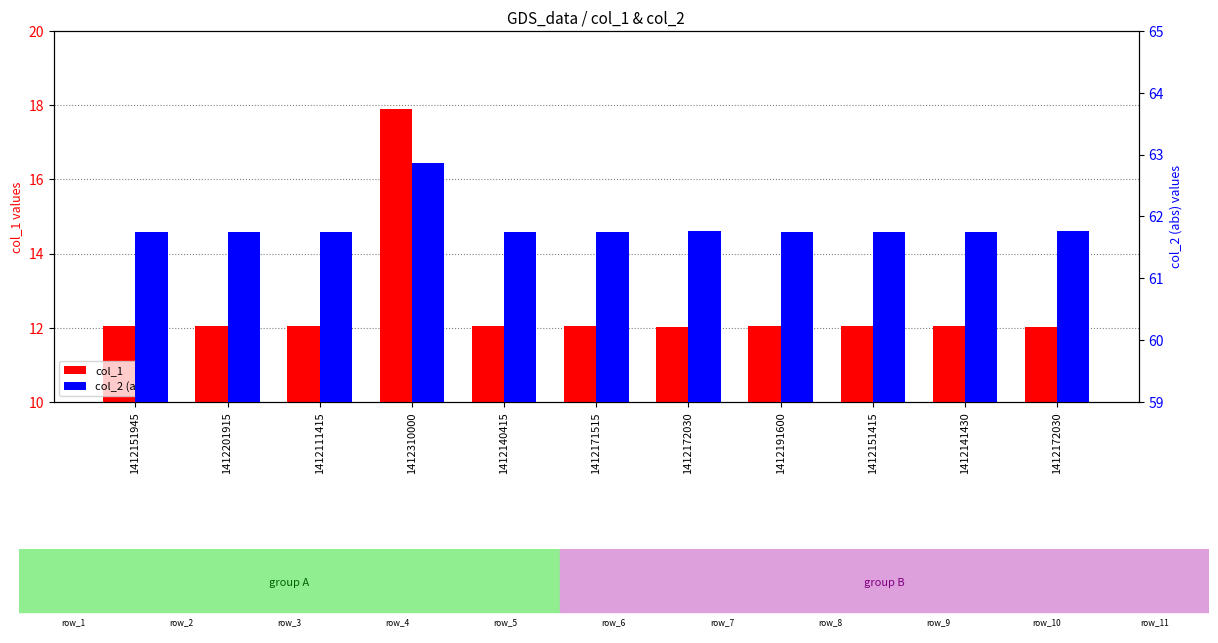

Which category has the highest value in the col_1 series?

1412310000